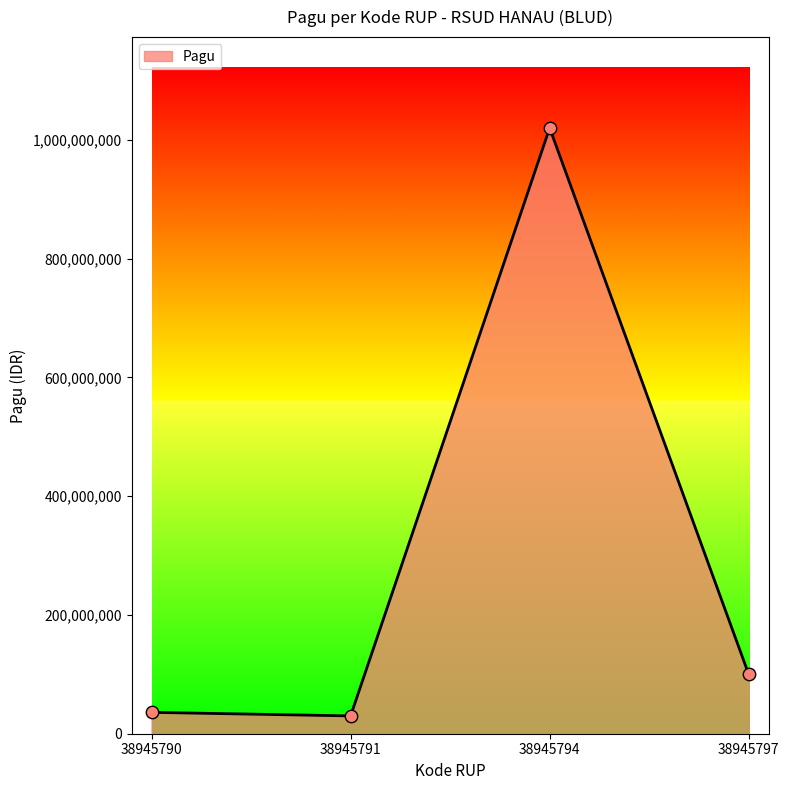

Between 38945794 and 38945791, which is larger?

38945794